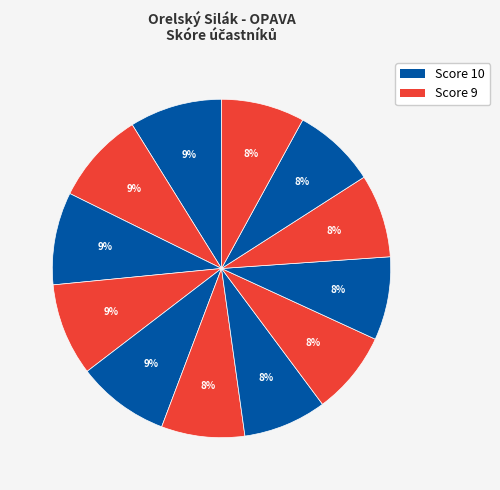

How many segments does this pie chart have?

12